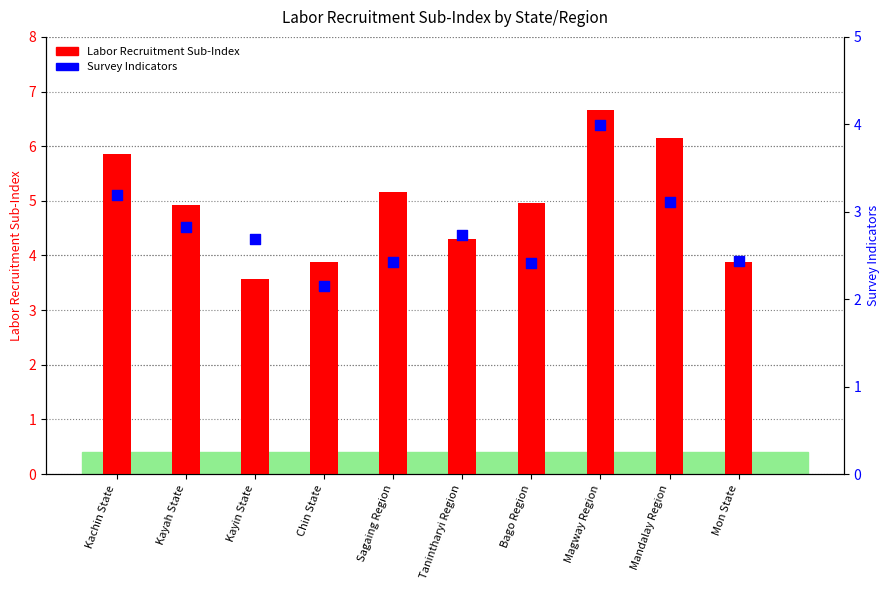

Which series contains the lowest Y value?

Survey Indicators